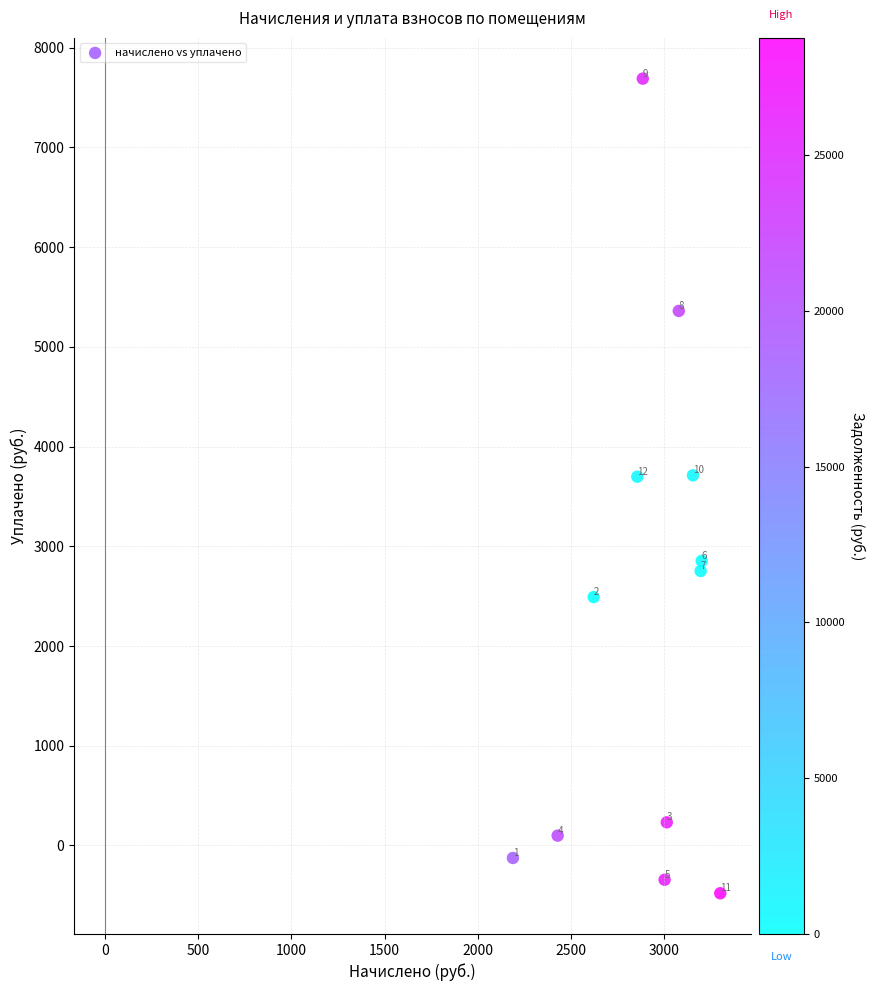

What is the average X value?

2909.4